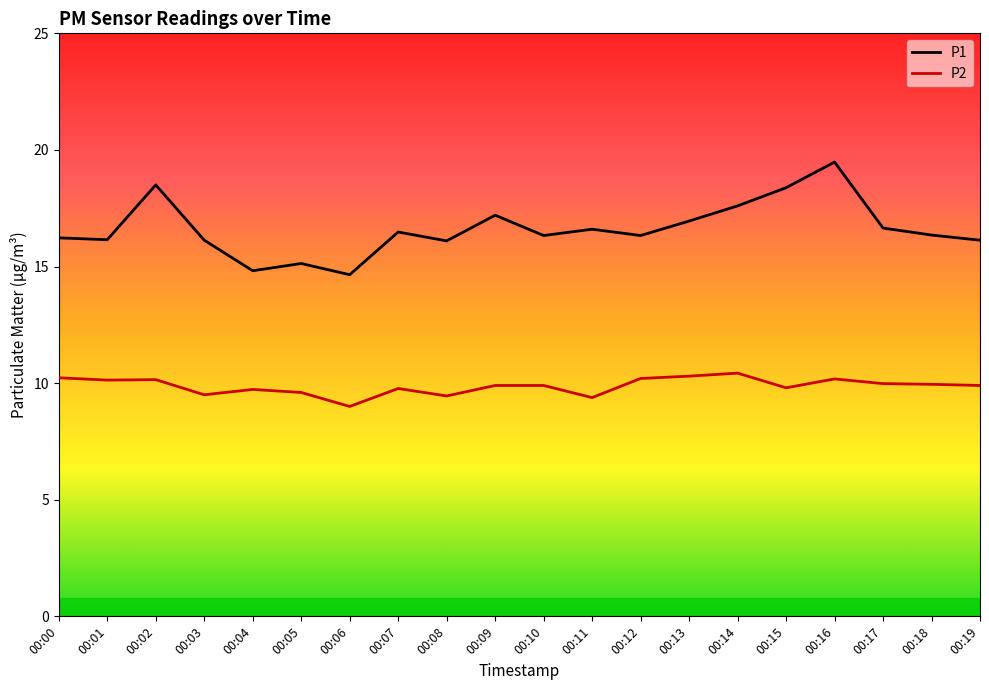

The P1 series shows 16.4 at 00:18. True or false?

True